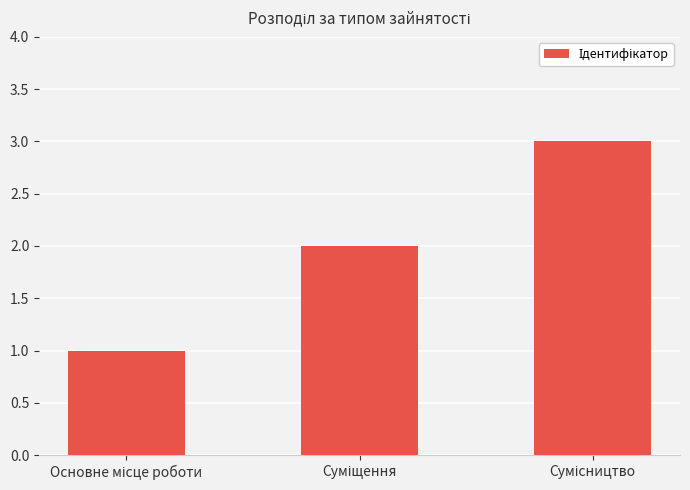

What is the sum of all values?

6